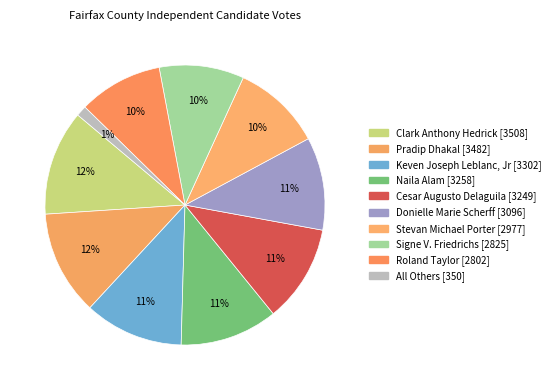

How many slices are in this pie chart?

10